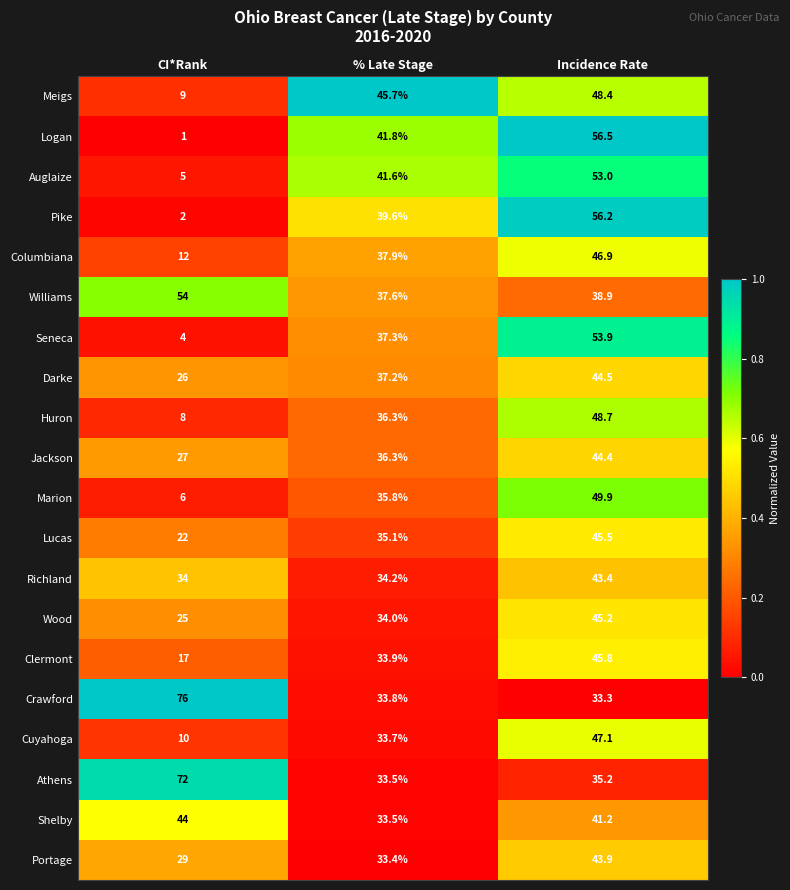

Where does the Seneca series first go above 37?

% Late Stage